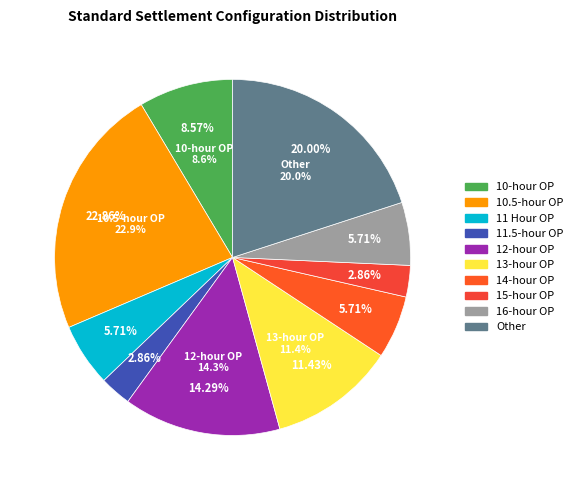

What is the total percentage of 10-hour OP and 10.5-hour OP?

31.4%